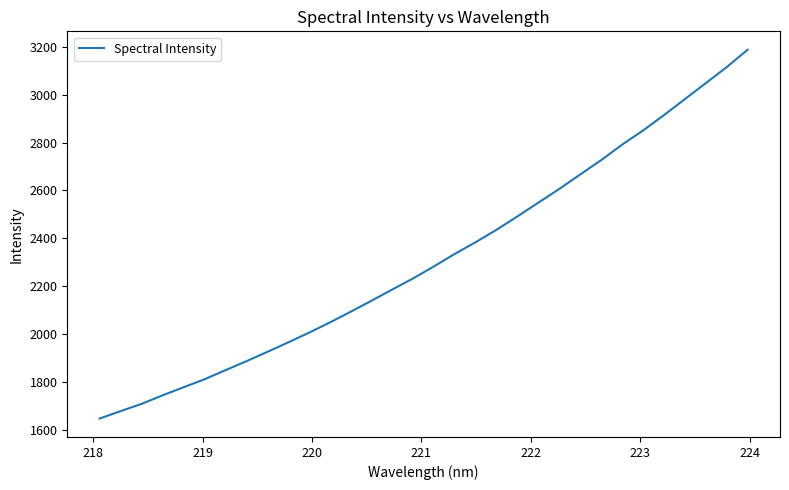

Reading left to right, what are all the values shown in this chart?

1646.8	1677.8	1707.8	1743.5	1777.2	1810.5	1848.4	1885.9	1924.8	1964.5	2005.4	2048.2	2093.2	2139.4	2186.7	2233.2	2283.5	2336.0	2385.0	2437.0	2492.9	2550.4	2607.6	2668.0	2727.7	2792.4	2851.3	2915.5	2982.3	3049.0	3115.8	3188.2